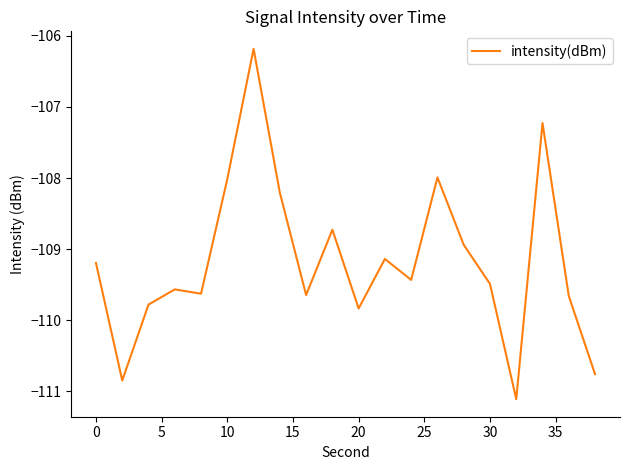

What is the difference between the maximum and minimum values?

4.9